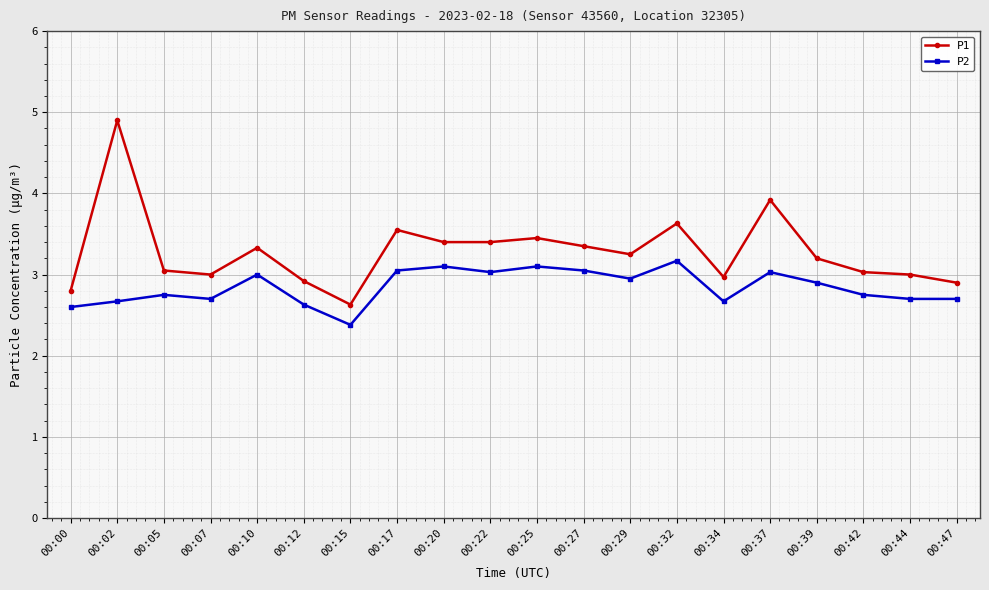

The P2 series shows 1.9 at 00:05. True or false?

False